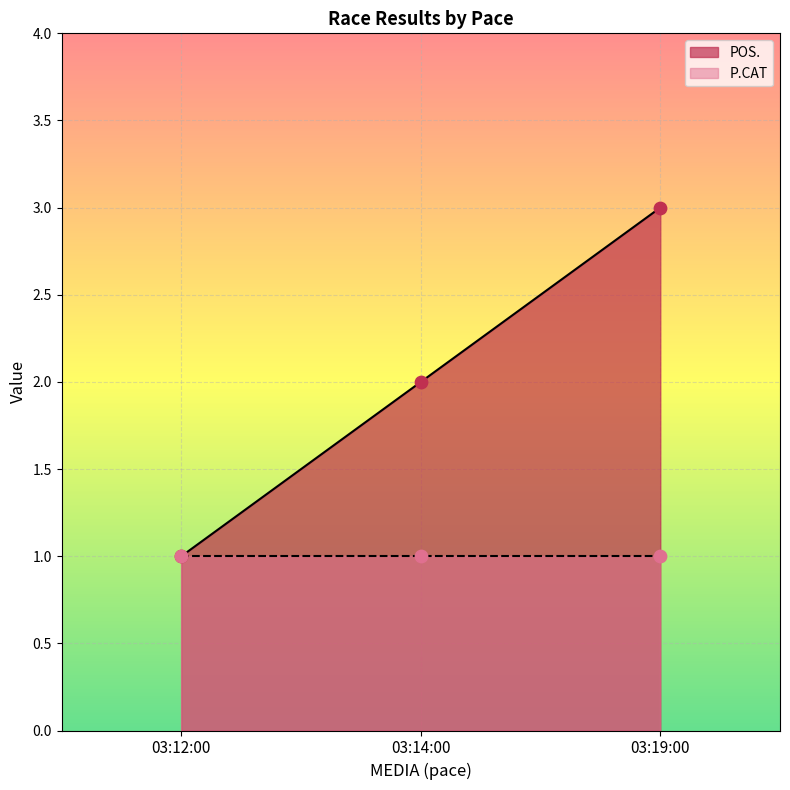

Approximately how many times larger is the value at 03:19:00 compared to 03:14:00?

1.5